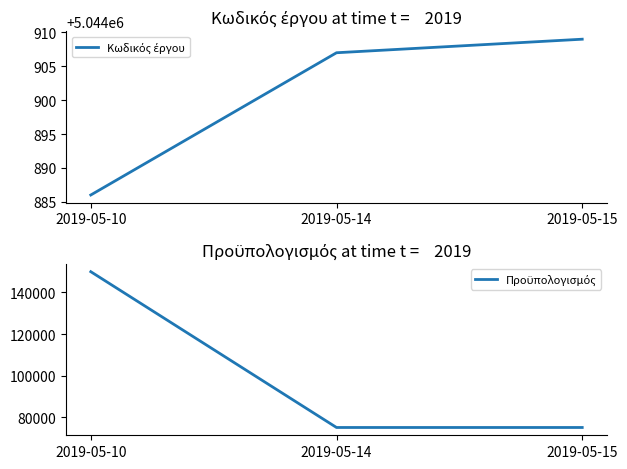

Reading left to right, list all the values displayed in this chart.

Κωδικός έργου: 2019-05-10=5044886	2019-05-14=5044907	2019-05-15=5044909
Προϋπολογισμός: 2019-05-10=150000	2019-05-14=75000	2019-05-15=75000